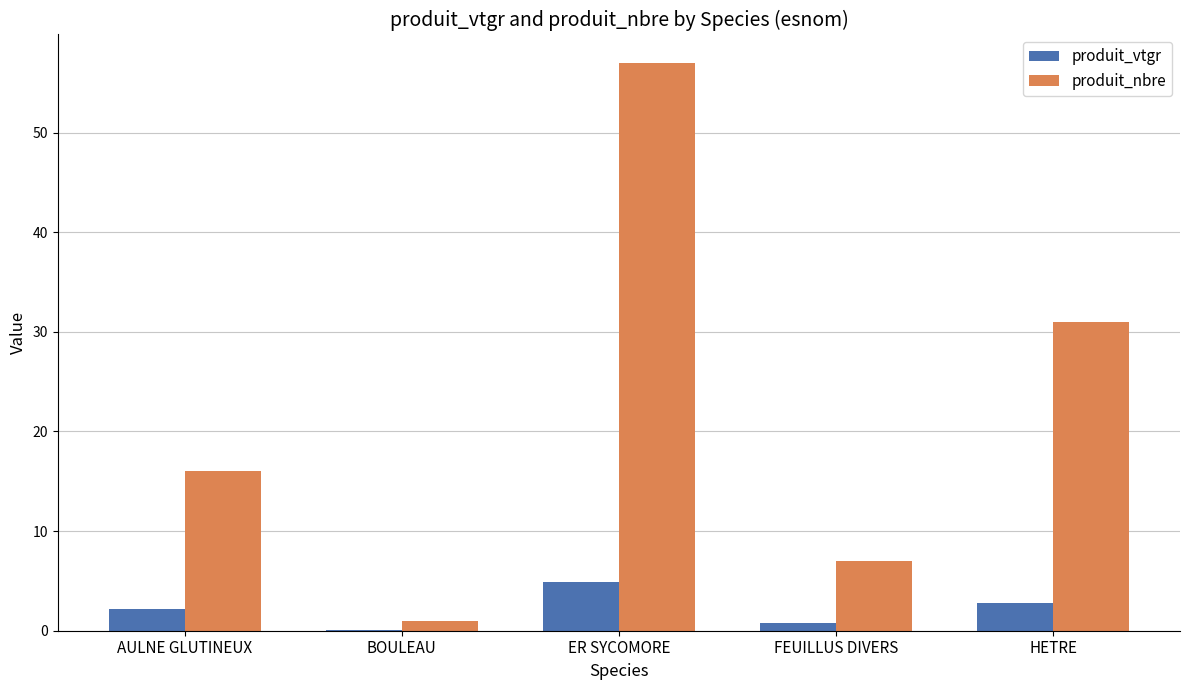

Is the value of produit_vtgr at BOULEAU greater than the value of produit_nbre at AULNE GLUTINEUX?

No